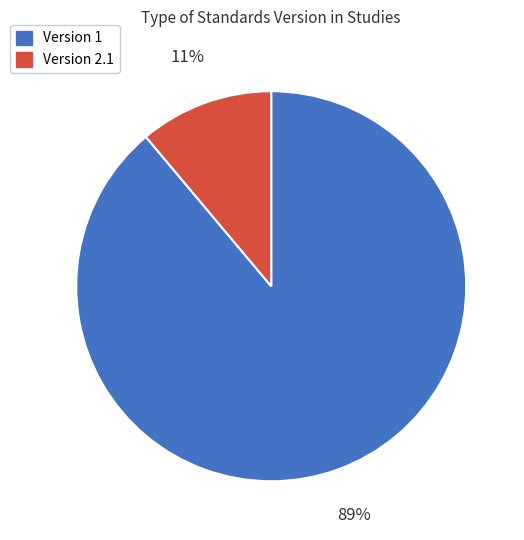

To the nearest percent, what is the difference between the largest and smallest slice percentages?

78%